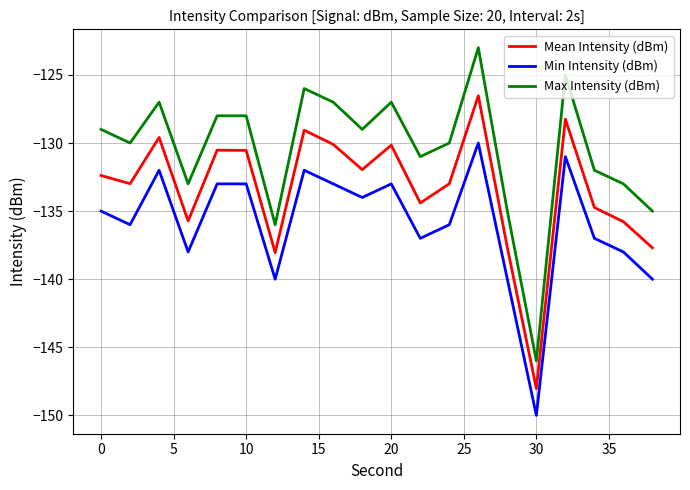

How many interior local valleys does the Mean Intensity (dBm) series have?

6